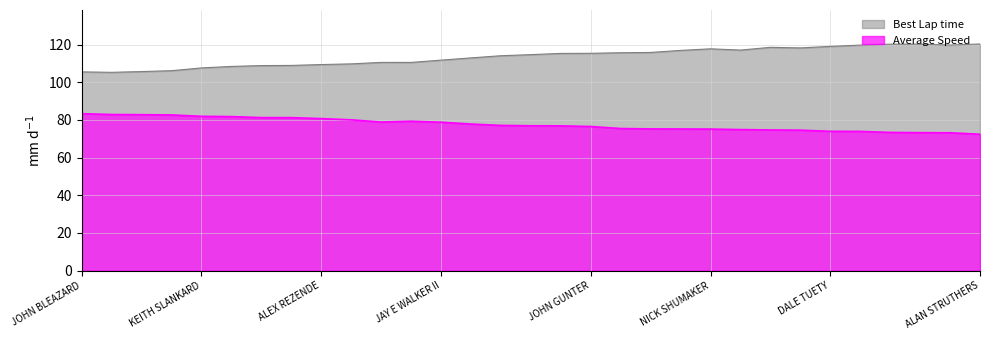

How many lines are shown in the chart?

2